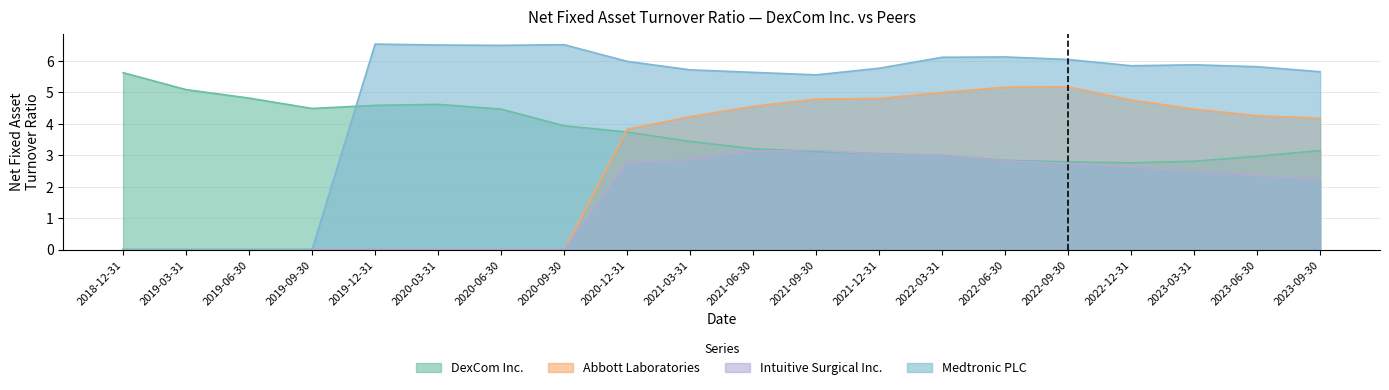

How many data points in DexCom Inc. are above 3?

14